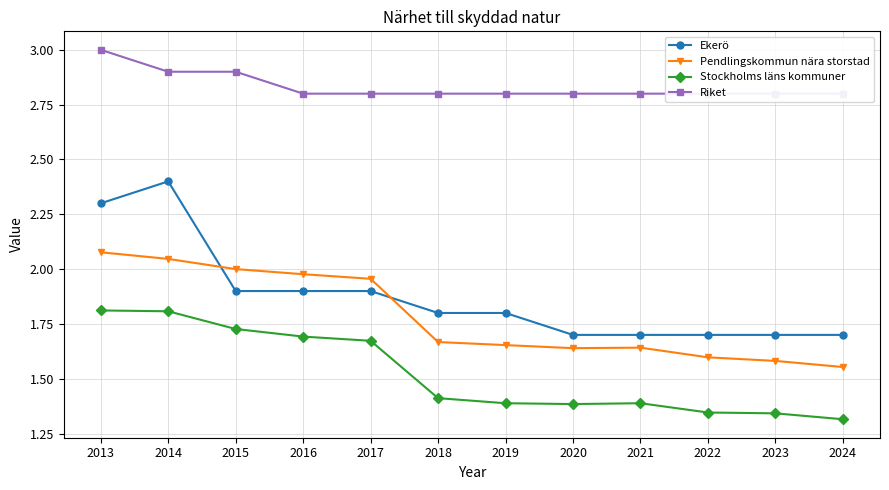

Is the value of Riket at 2016 greater than the value of Stockholms läns kommuner at 2014?

Yes